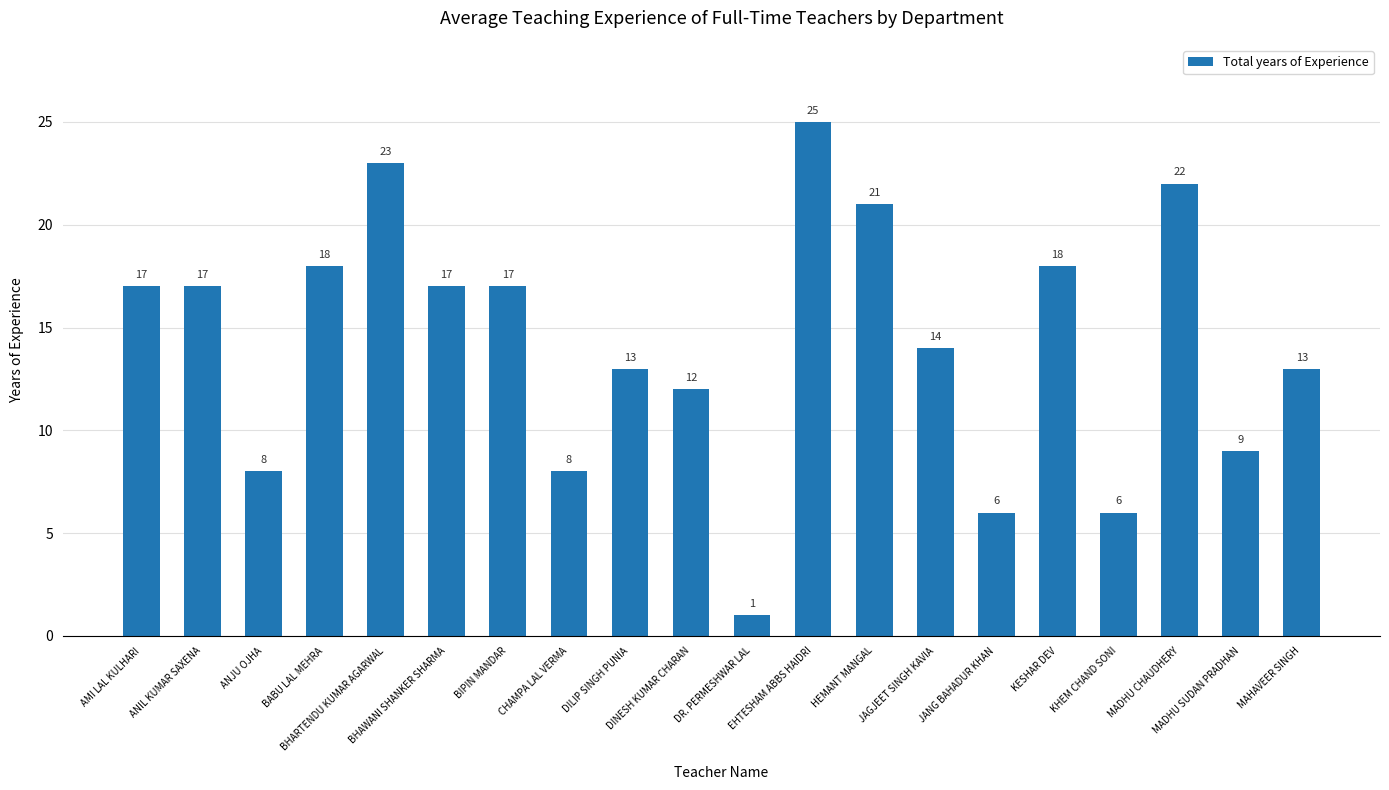

What is the ratio of the value at HEMANT MANGAL to the value at DILIP SINGH PUNIA?

1.6